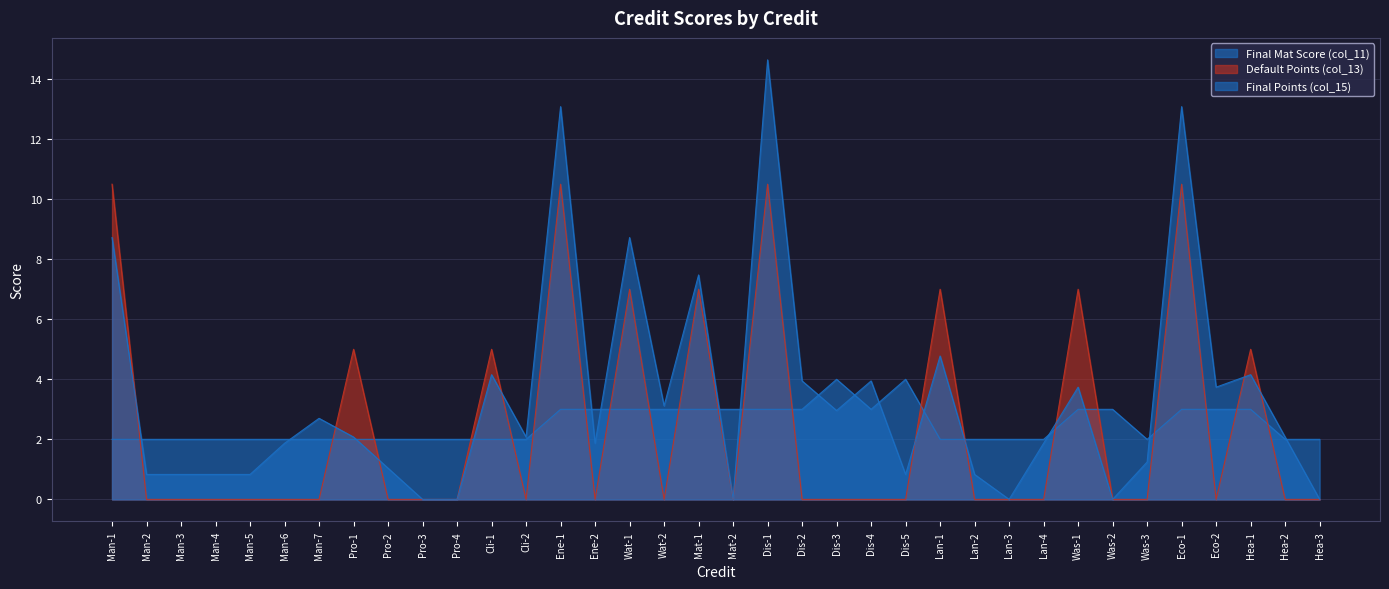

True or false: Default Points (col_13) has a value of 0.0 at Pro-3.

True